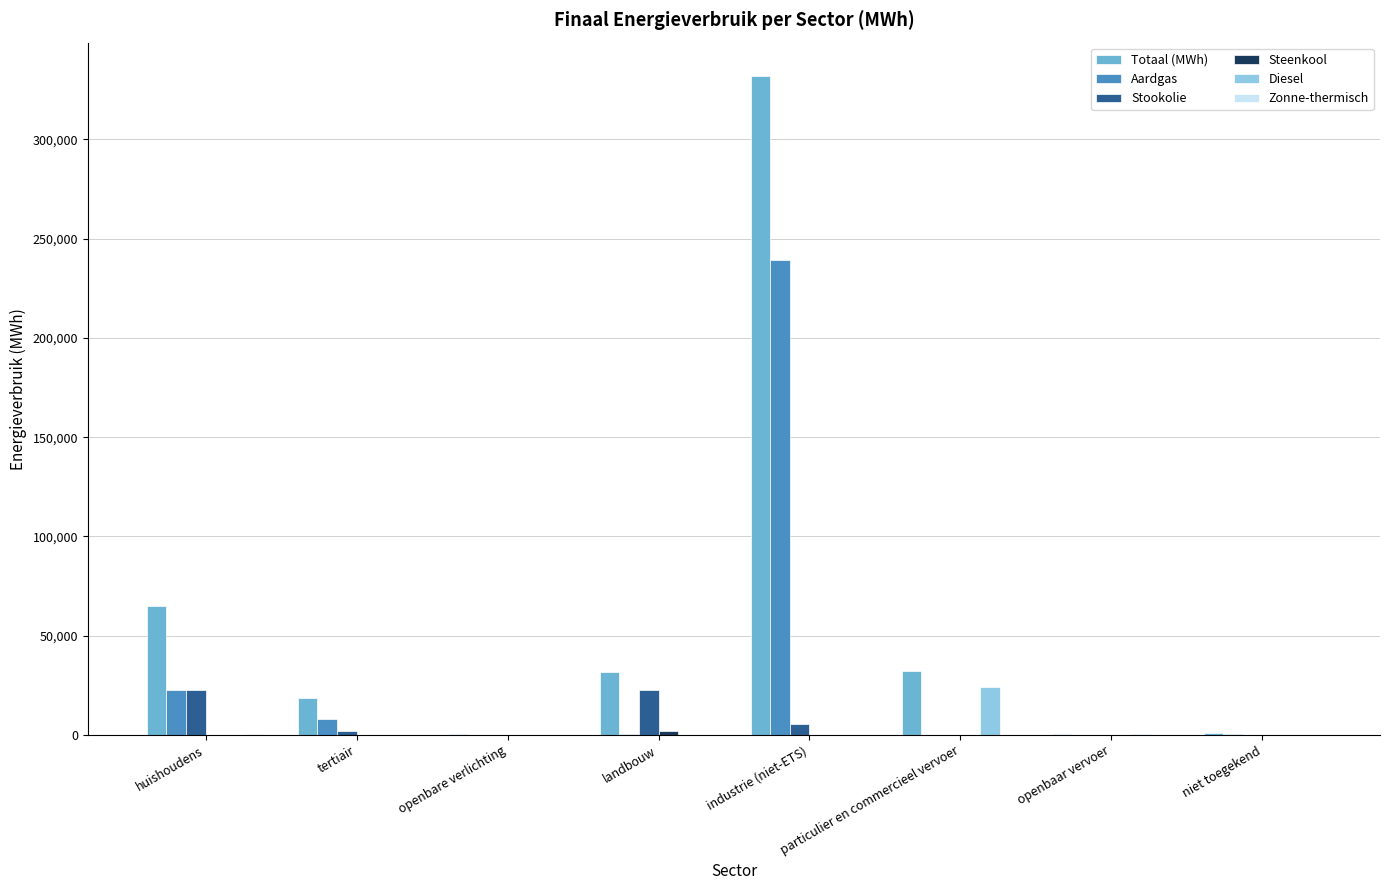

What is the greatest value displayed?

332097.7